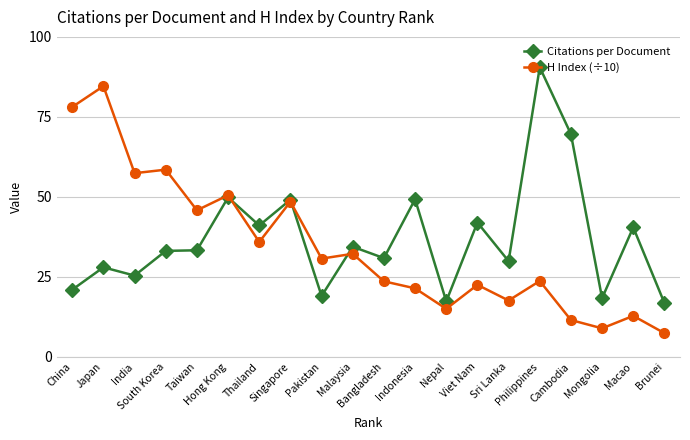

Which series has the largest total across all categories?

Citations per Document